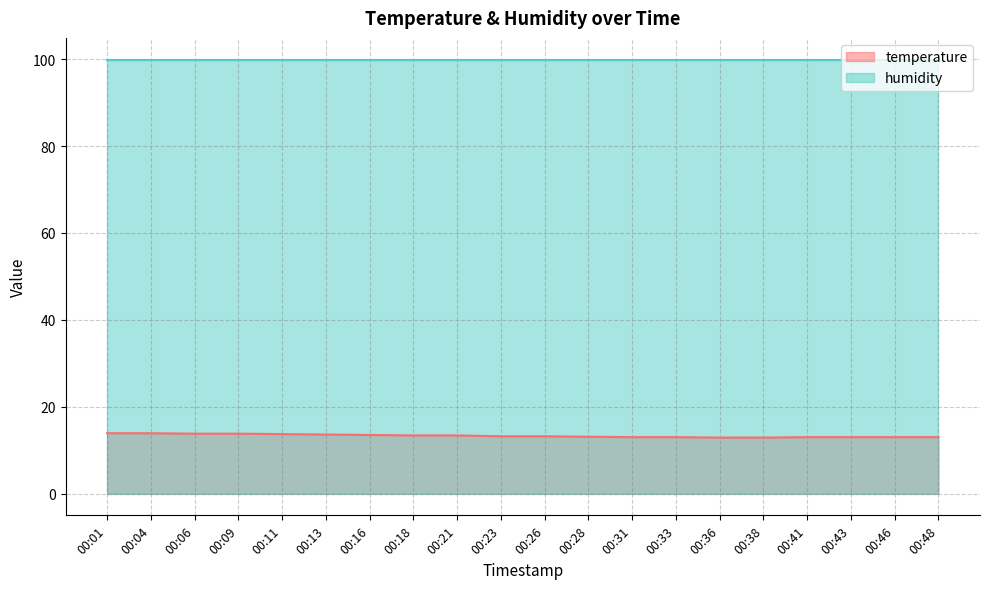

What is the maximum value shown in the chart?

99.9